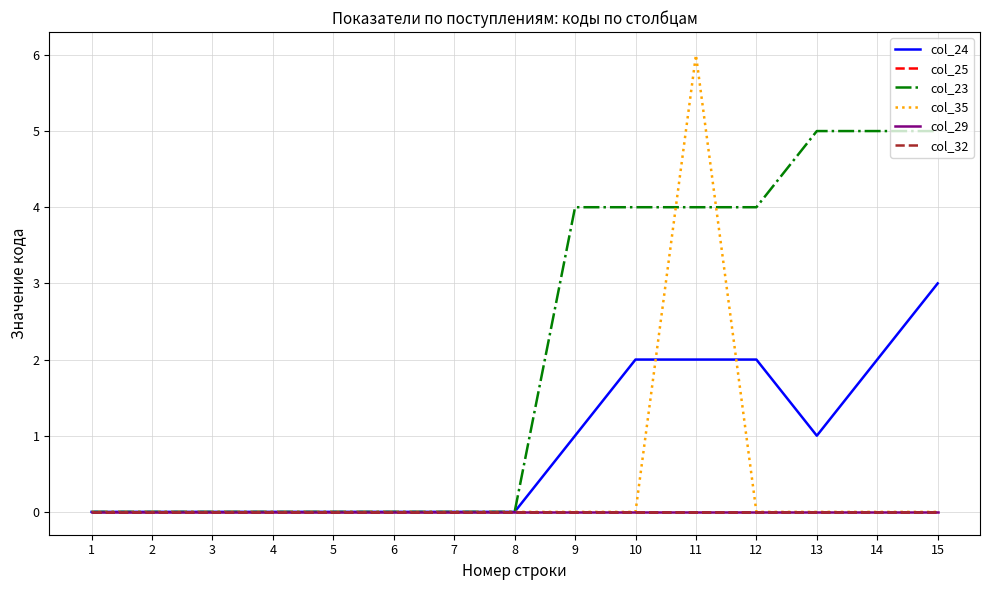

Does the chart have visible grid lines?

Yes